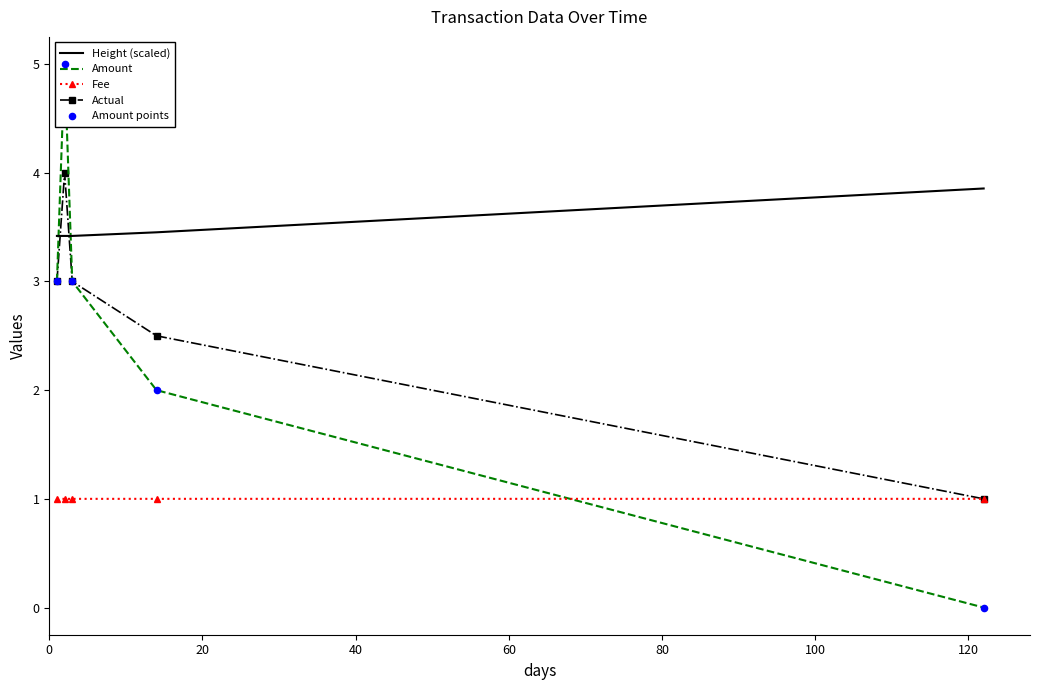

At how many categories does at least one series exceed 4?

1